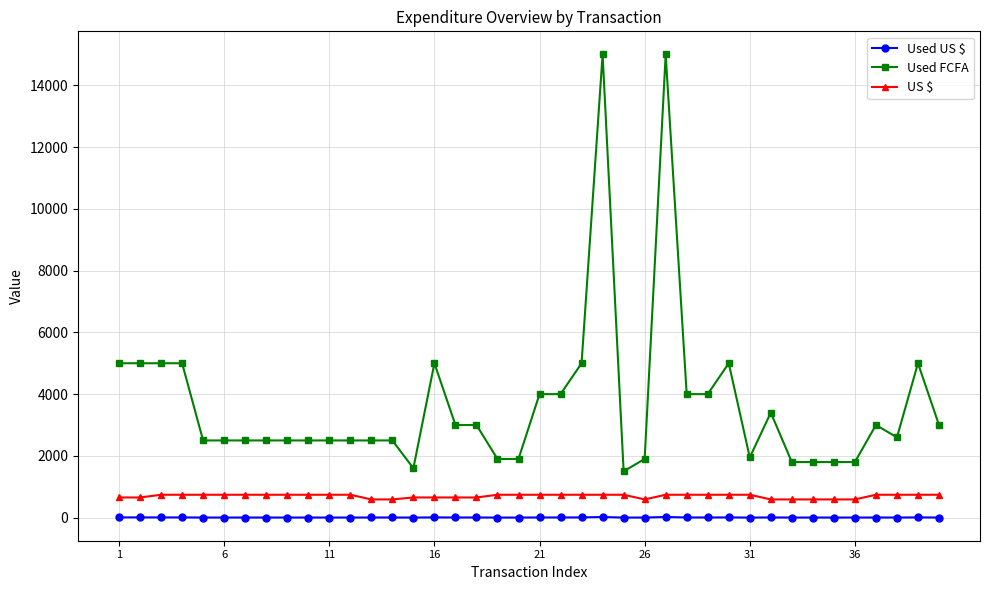

What is the value of the Used FCFA point at the 31st from the left?

1950.0